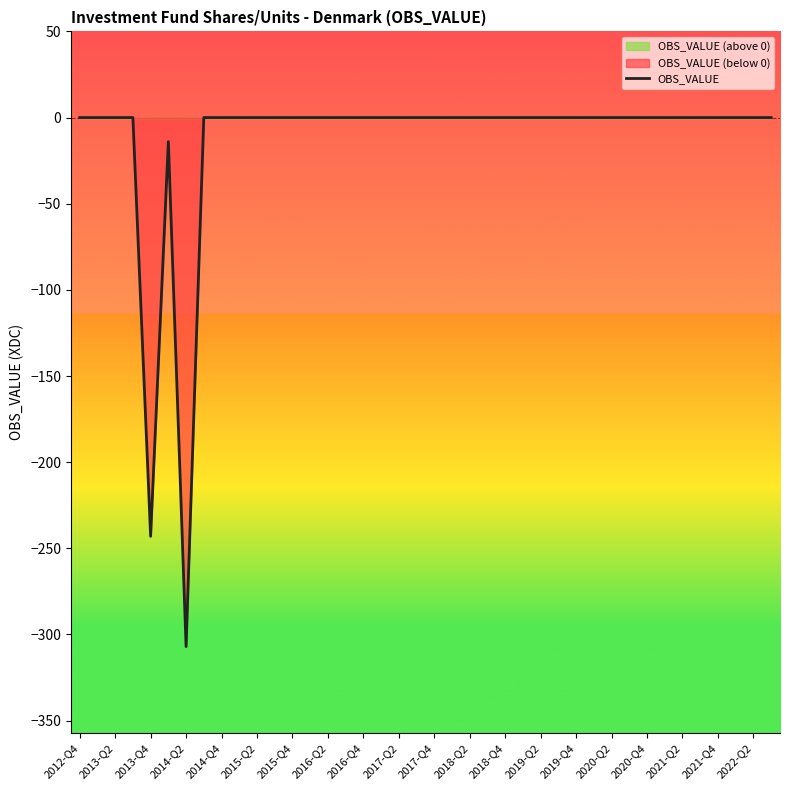

Which category has the lowest value in the OBS_VALUE series?

2014-Q2